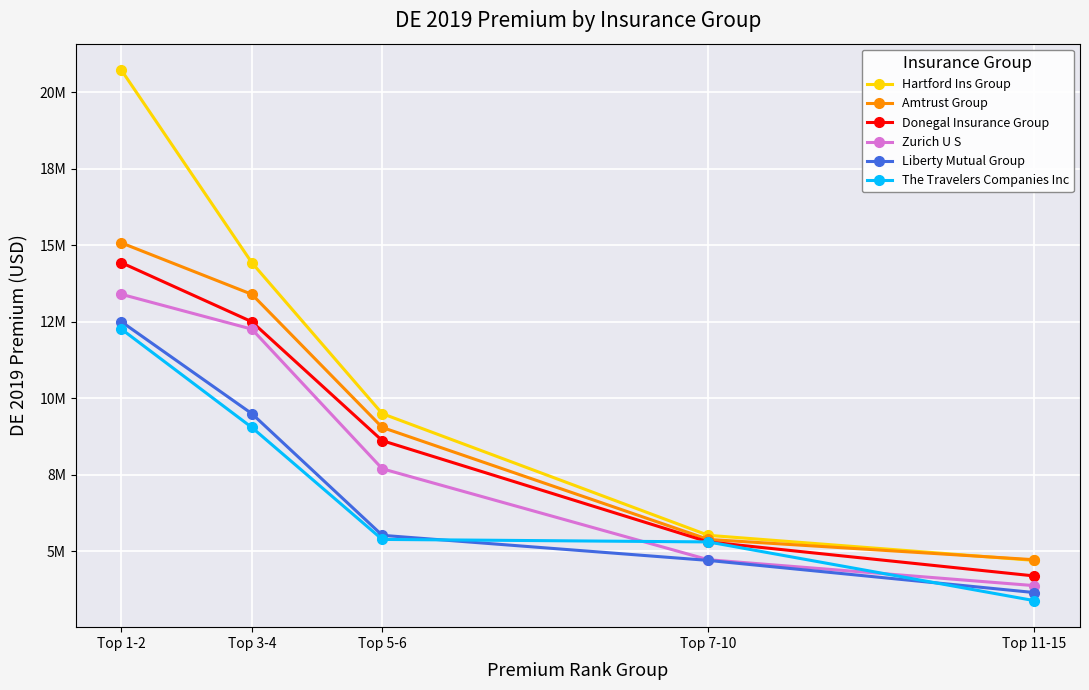

What is the total value across all series at Top 1-2?

88356257